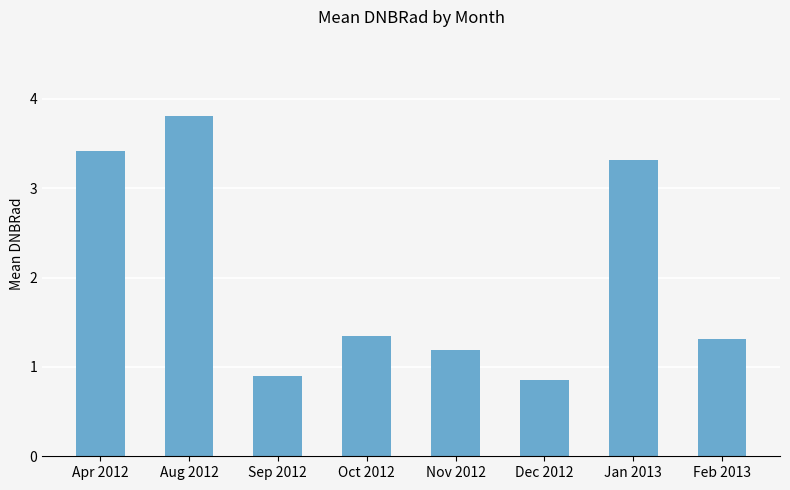

What is the difference between the values at Apr 2012 and Jan 2013?

0.1